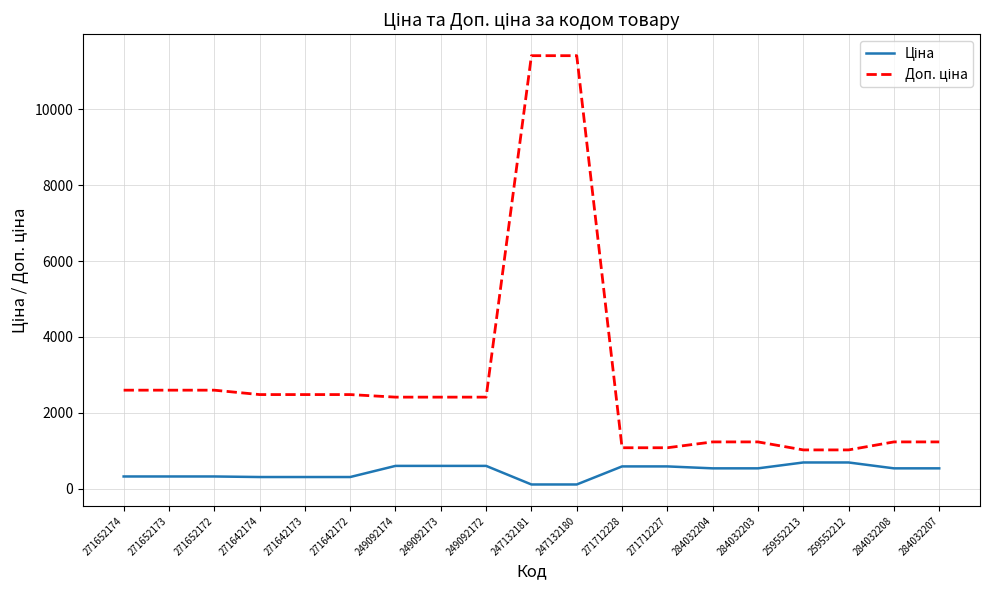

What is the spread (max minus min) of values at 284032208?

696.4